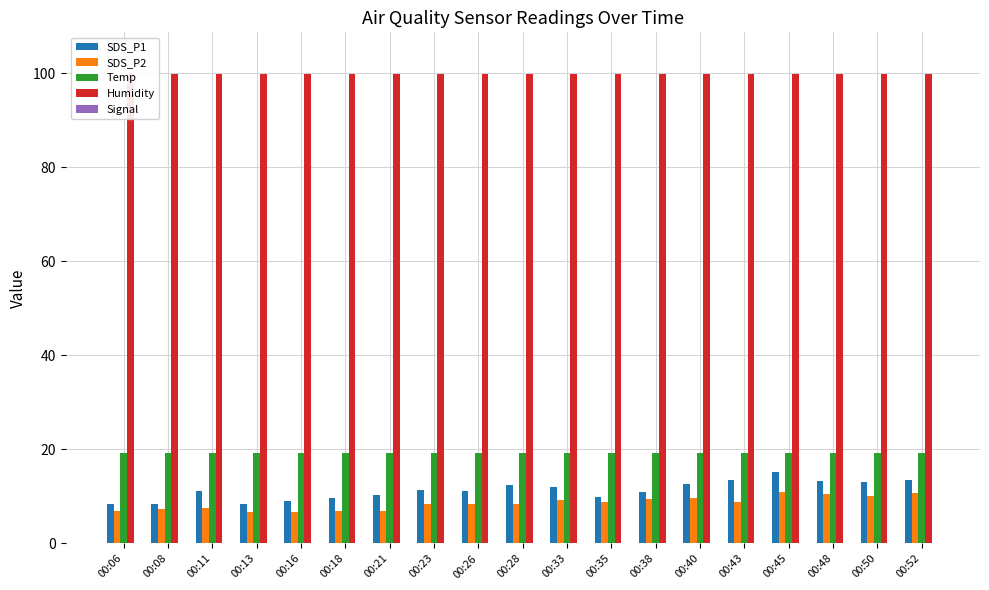

The value of SDS_P1 at 00:11 is 11.1. True or false?

True